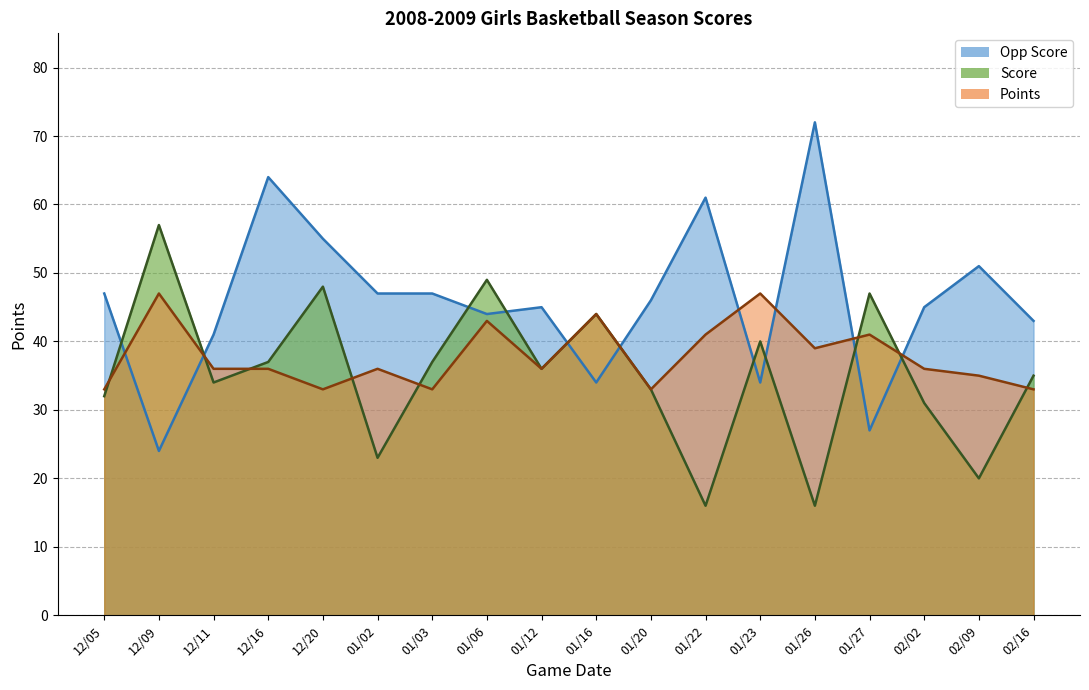

What is the minimum value for Opp Score?

24